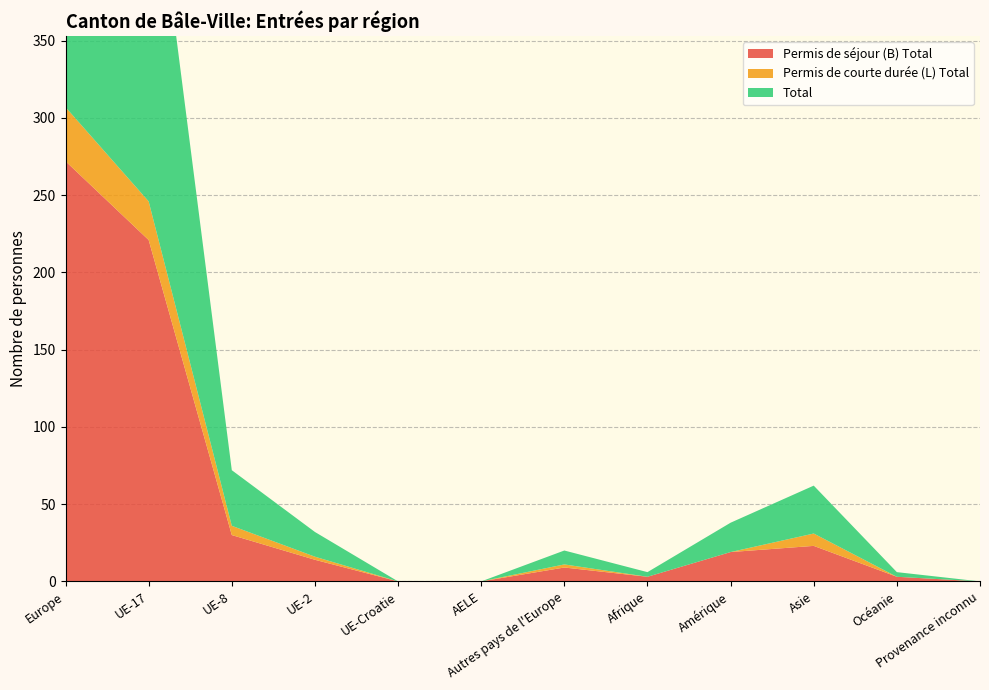

Reading left to right, extract all data points from this chart.

Permis de séjour (B) Total: Europe=272	UE-17=221	UE-8=30	UE-2=14	UE-Croatie=0	AELE=0	Autres pays de l'Europe=9	Afrique=3	Amérique=19	Asie=23	Océanie=3	Provenance inconnu=0
Permis de courte durée (L) Total: Europe=35	UE-17=25	UE-8=6	UE-2=2	UE-Croatie=0	AELE=0	Autres pays de l'Europe=2	Afrique=0	Amérique=0	Asie=8	Océanie=0	Provenance inconnu=0
Total: Europe=307	UE-17=246	UE-8=36	UE-2=16	UE-Croatie=0	AELE=0	Autres pays de l'Europe=9	Afrique=3	Amérique=19	Asie=31	Océanie=3	Provenance inconnu=0